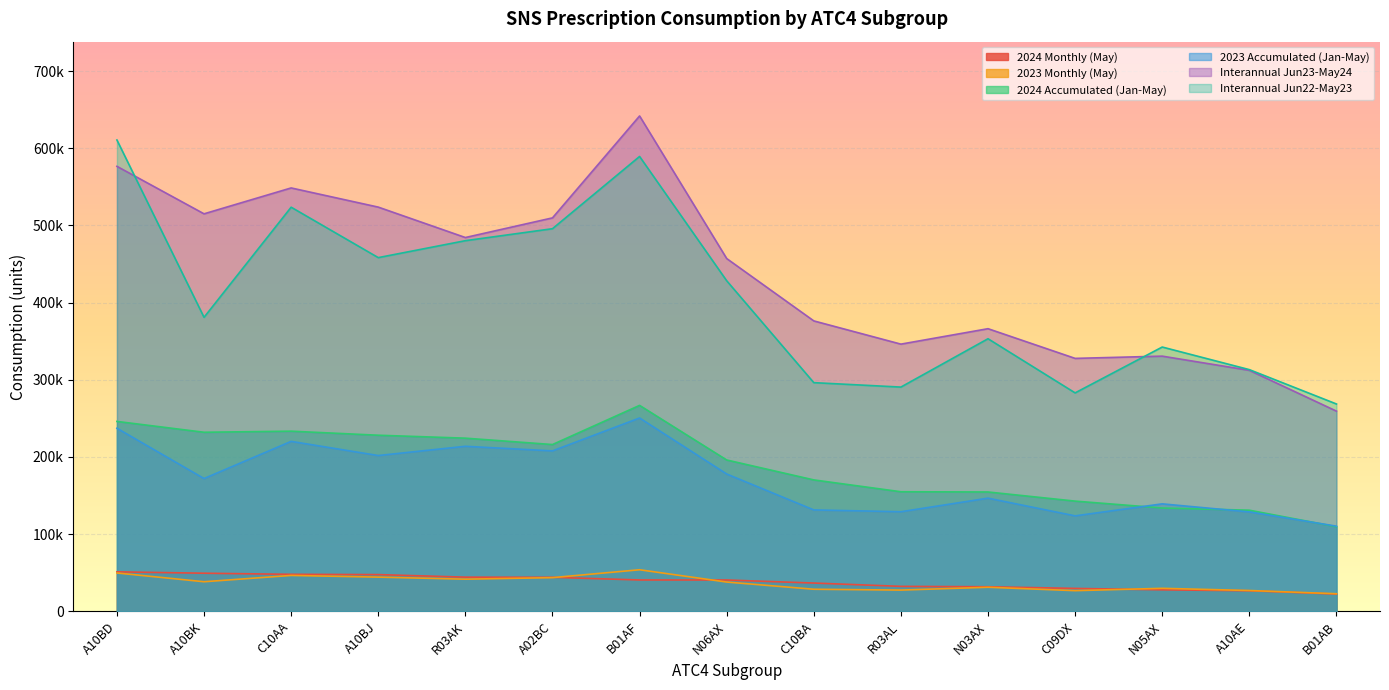

What position from the left is A10BJ?

4